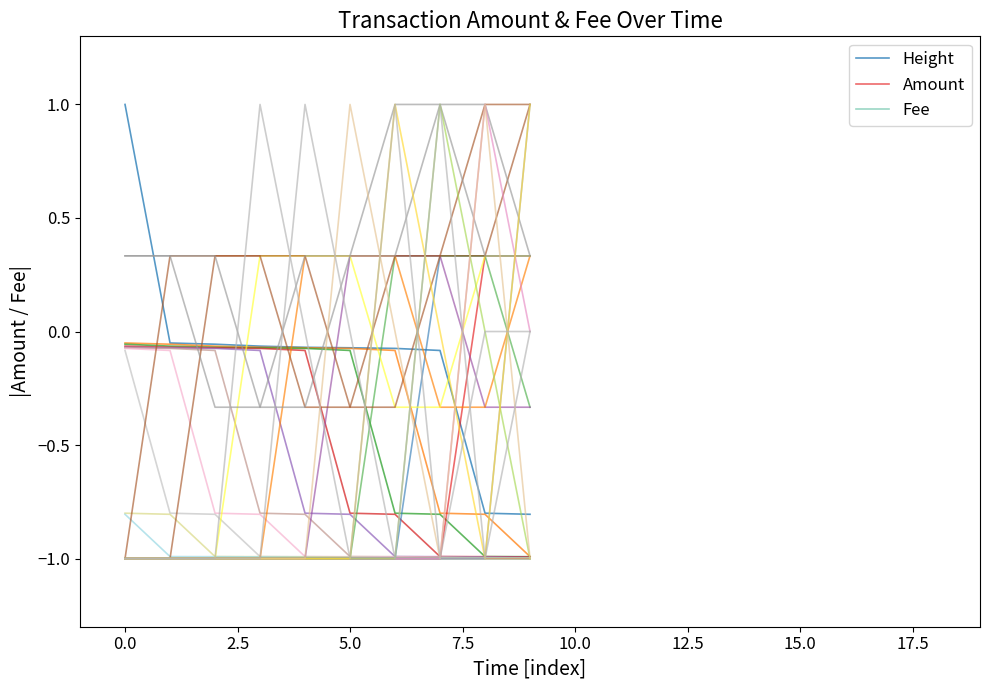

What is the difference between the second highest and minimum values in the Height series?

0.8